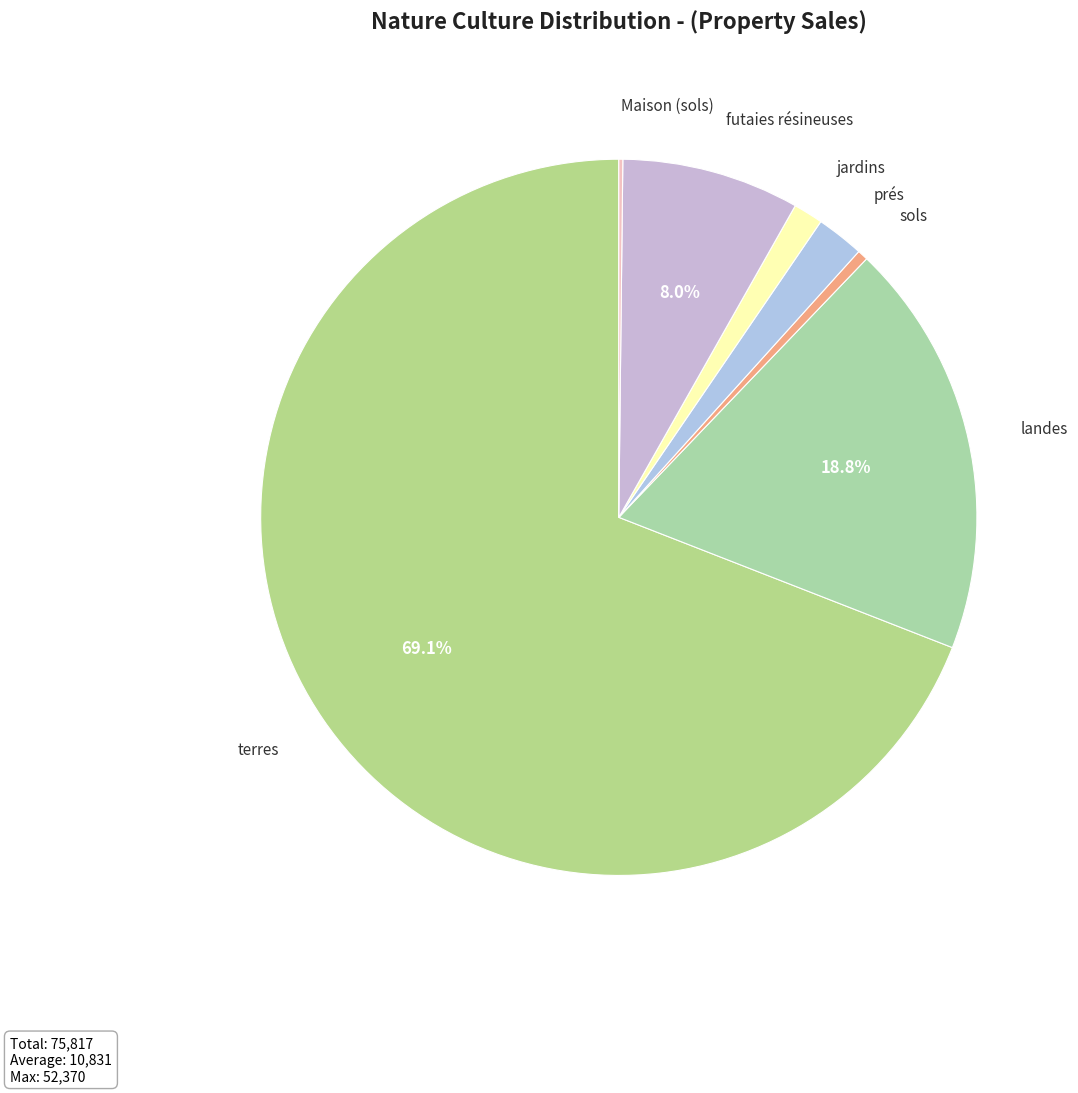

To the nearest percent, what is the difference between the largest and smallest slice percentages?

69%